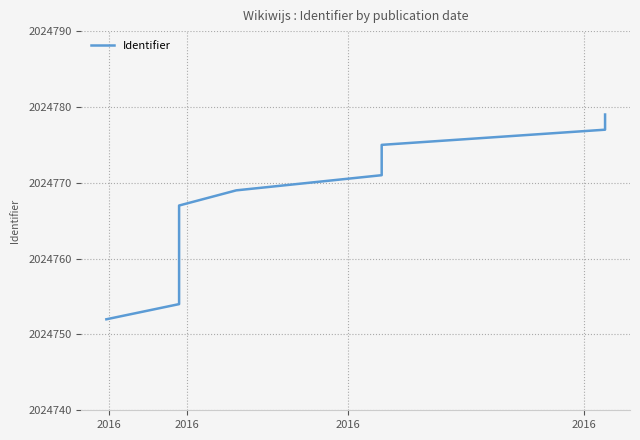

What is the difference between the second highest and second lowest values?

23